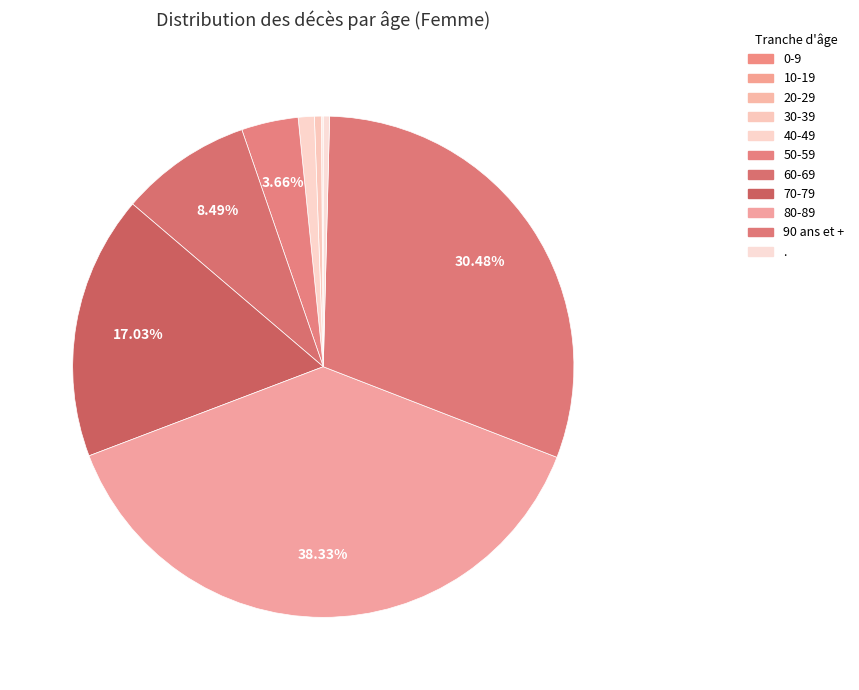

Rank the categories by value from highest to lowest.

80-89, 90 ans et +, 70-79, 60-69, 50-59, 40-49, 30-39, ., 20-29, 10-19, 0-9